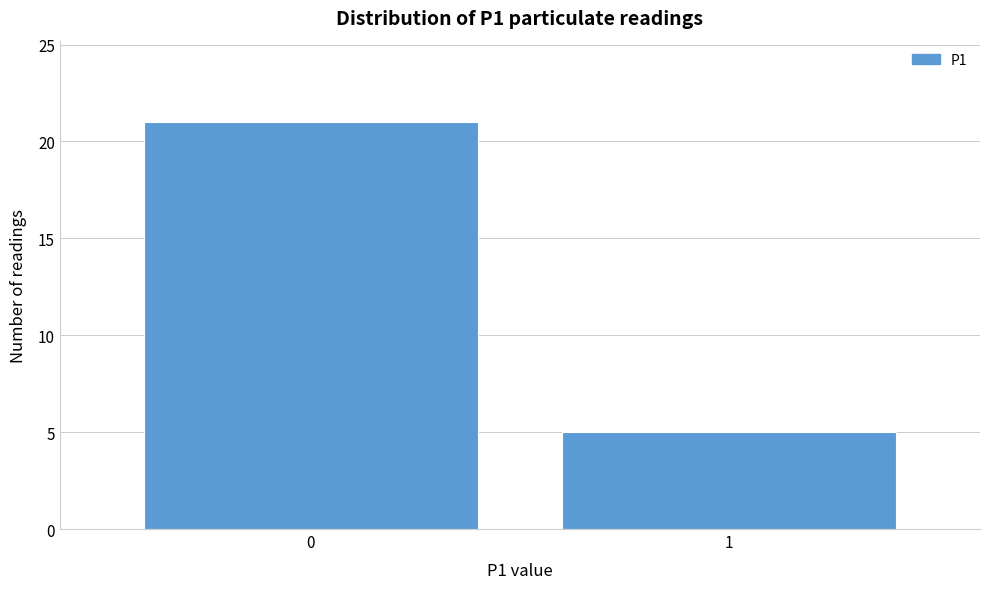

Reading left to right, extract all data points from this chart.

21	5